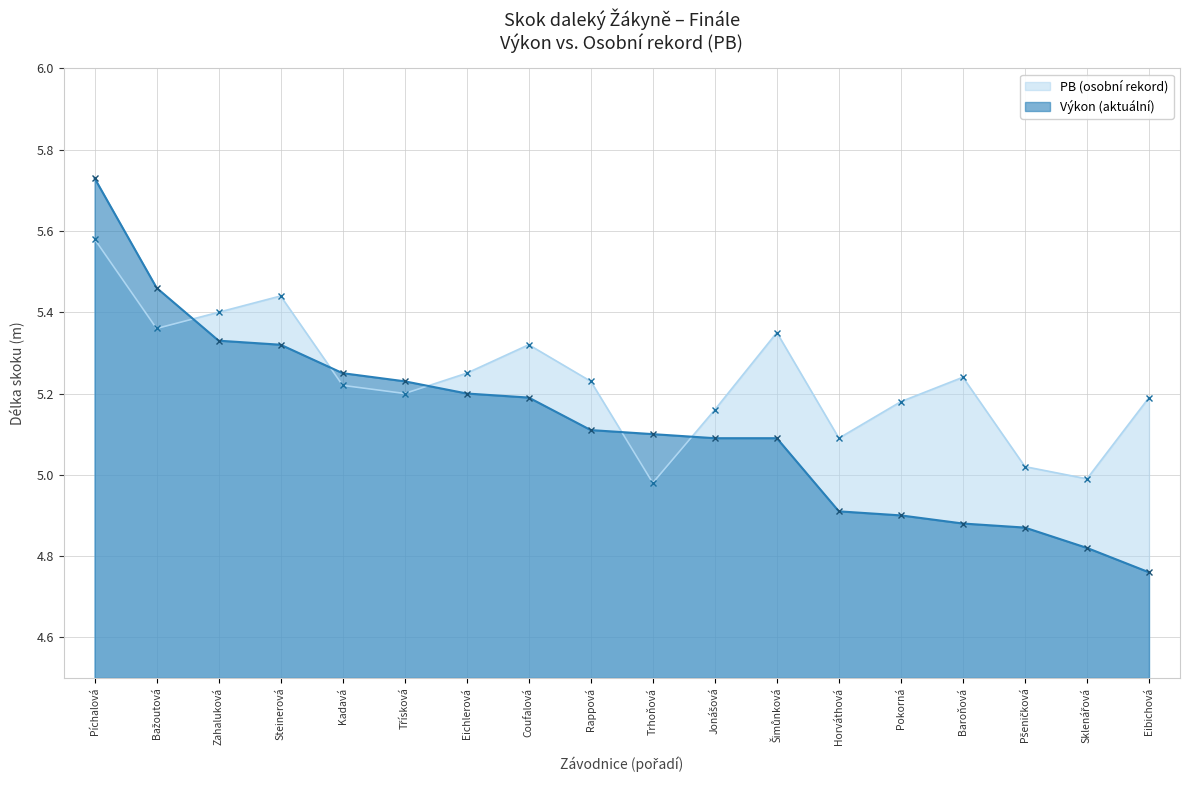

Where does the Výkon (aktuální) series first go above 5?

Píchalová